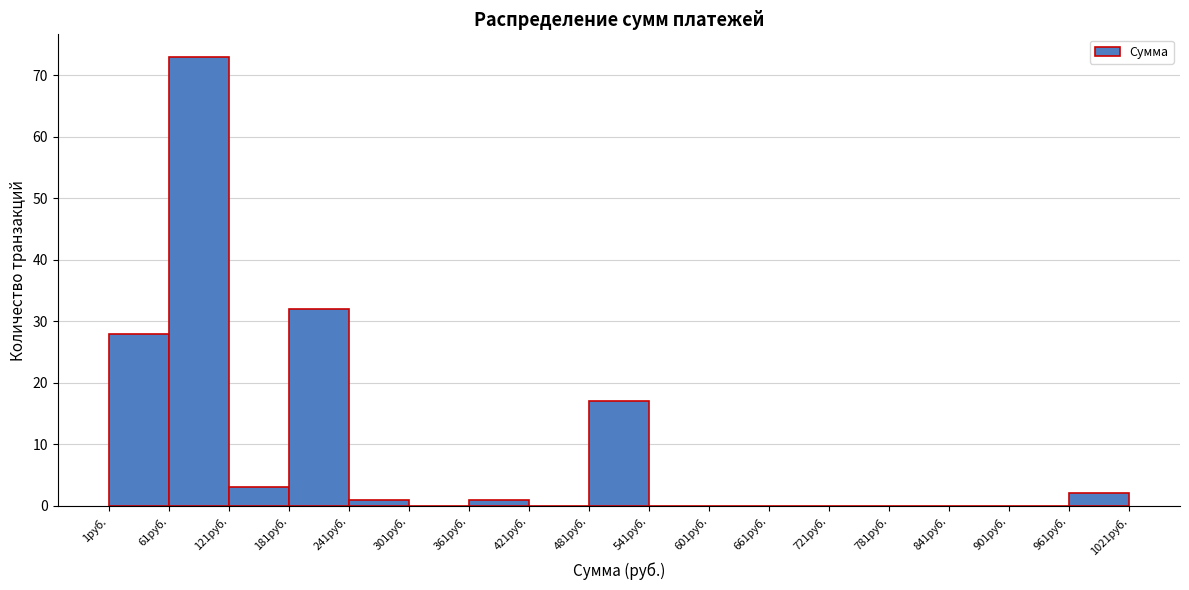

Reading left to right, list every bar in this chart as the range it spans on the x-axis followed by its height. Neither the bar edges nor the heights are printed on the chart, so give them approximately, as read against the axes.

1 to 61: 28
61 to 121: 73
121 to 181: 3
181 to 241: 32
241 to 301: 1
301 to 361: 0
361 to 421: 1
421 to 481: 0
481 to 541: 17
541 to 601: 0
601 to 661: 0
661 to 721: 0
721 to 781: 0
781 to 841: 0
841 to 901: 0
901 to 961: 0
961 to 1021: 2